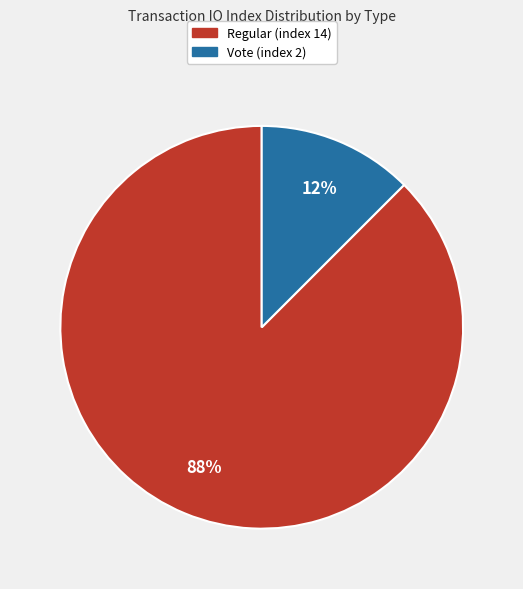

Combined, do Vote (index 2) and Regular (index 14) account for over 50%?

Yes